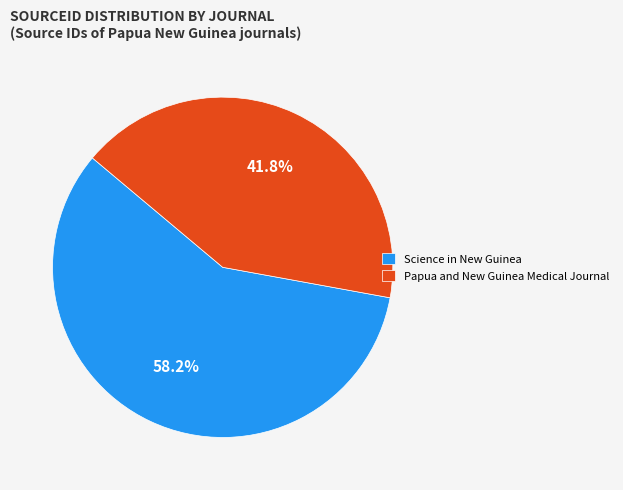

To the nearest percent, what percentage of the pie is Papua and New Guinea Medical Journal?

42%